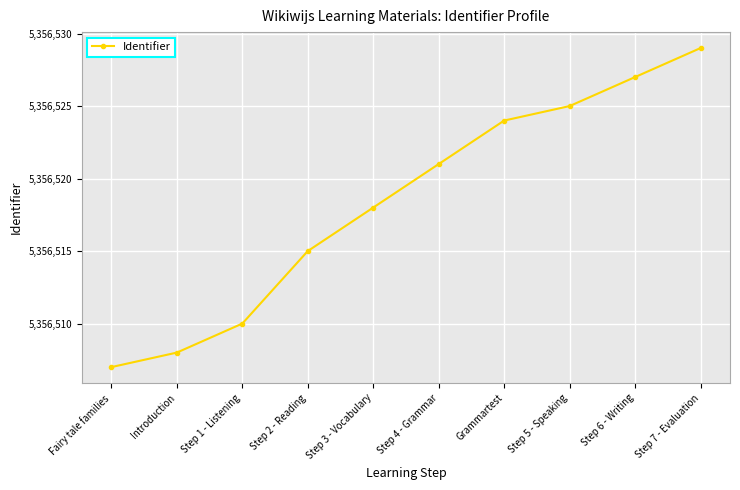

List the labels in order of value, largest first.

Step 7 - Evaluation, Step 6 - Writing, Step 5 - Speaking, Grammartest, Step 4 - Grammar, Step 3 - Vocabulary, Step 2 - Reading, Step 1 - Listening, Introduction, Fairy tale families